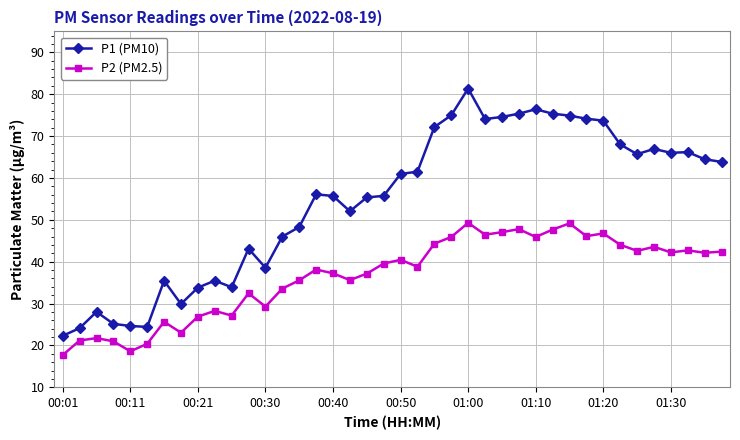

Rank the series by their average value, from lowest to highest.

P2 (PM2.5), P1 (PM10)